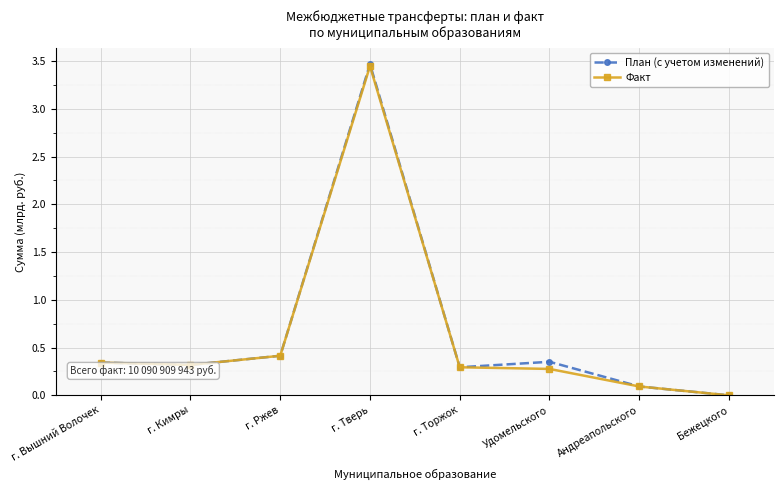

Between г. Вышний Волочек and г. Тверь, which series saw the biggest shift?

План (с учетом изменений)